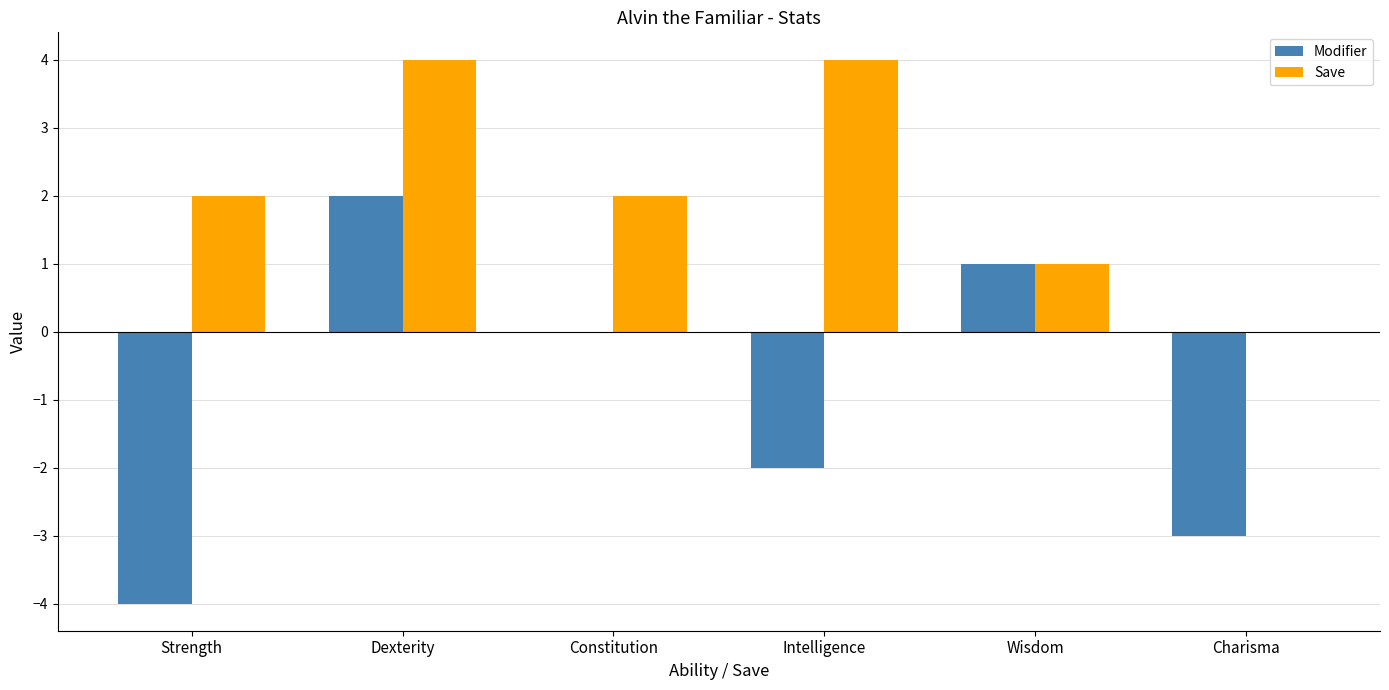

Reading left to right, transcribe all the data shown in this chart.

Modifier: -4	2	0	-2	1	-3
Save: 2	4	2	4	1	0